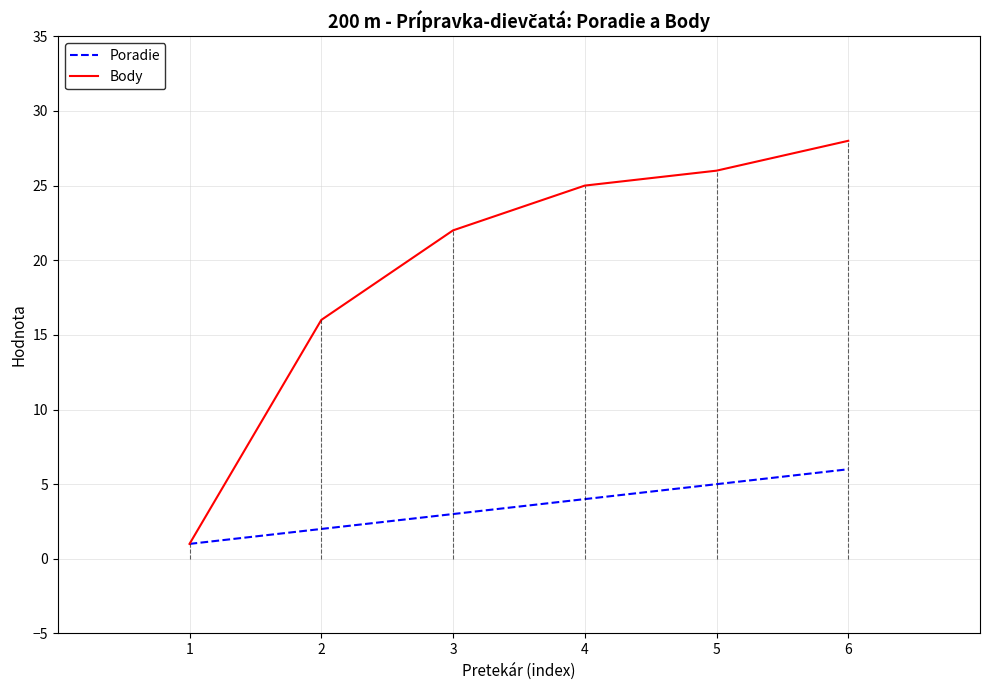

Count the number of categories in the chart.

6